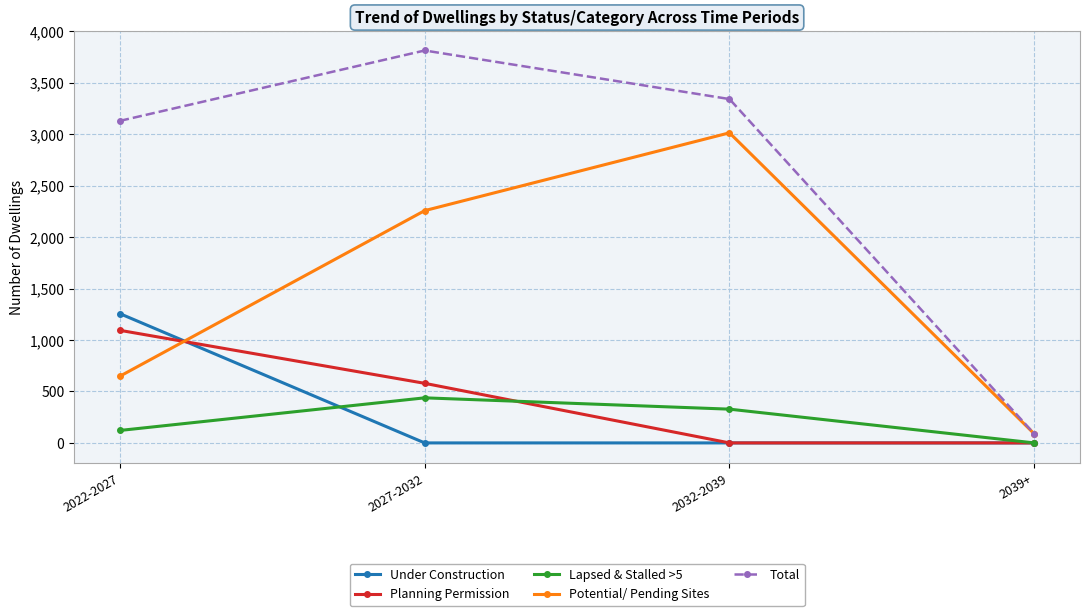

Read the Potential/ Pending Sites value at 2022-2027, to the nearest 50.

650